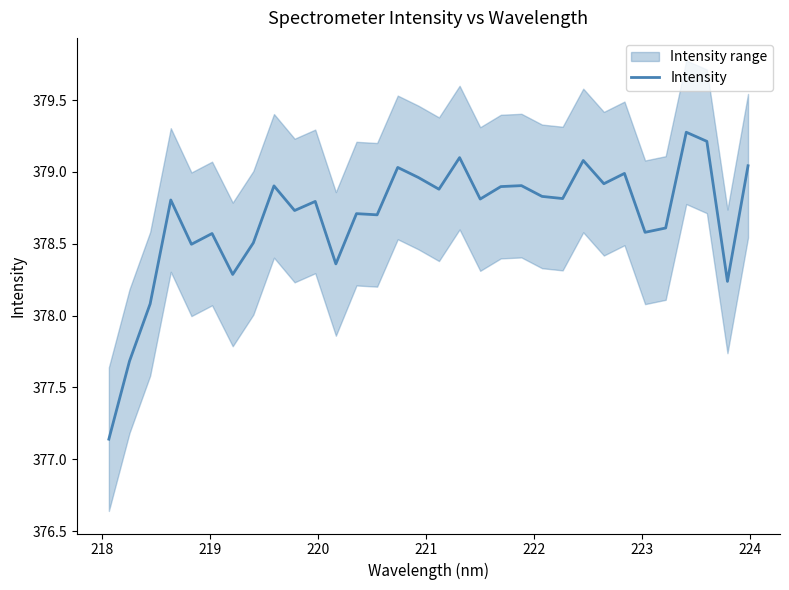

What position from the right is 219?

30